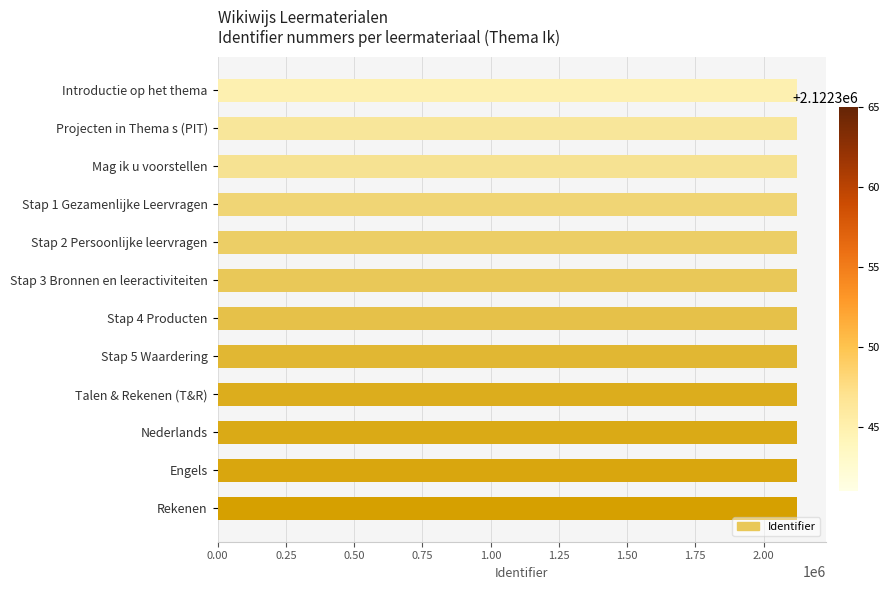

The chart shows a value of 2793420 at Introductie op het thema. True or false?

False